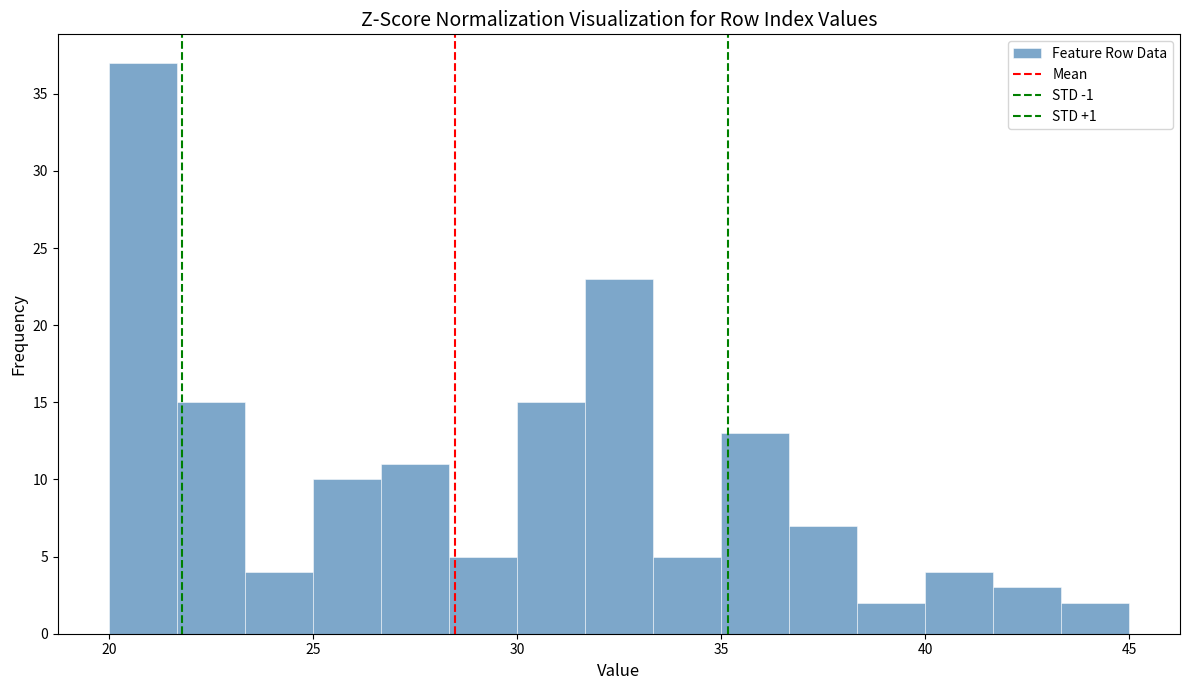

Read against the x-axis, roughly where is the centre of the tallest bar?

21.0